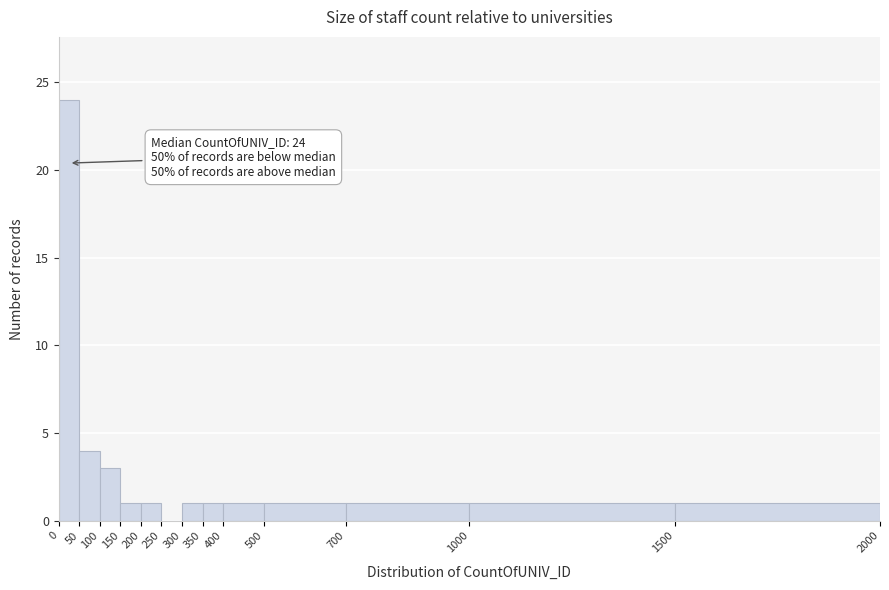

Which range on the x-axis has the tallest bar?

0 to 50